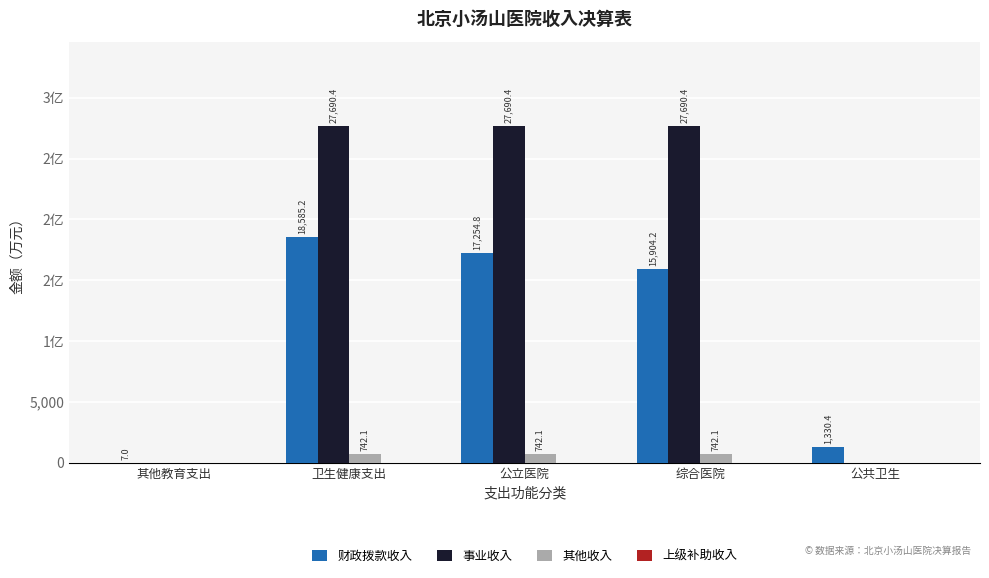

Reading right to left, list all the values displayed in this chart.

财政拨款收入: 公共卫生=1330.4	综合医院=15904.2	公立医院=17254.8	卫生健康支出=18585.2	其他教育支出=7.0
事业收入: 公共卫生=0.0	综合医院=27690.4	公立医院=27690.4	卫生健康支出=27690.4	其他教育支出=0.0
其他收入: 公共卫生=0.0	综合医院=742.1	公立医院=742.1	卫生健康支出=742.1	其他教育支出=0.0
上级补助收入: 公共卫生=0.0	综合医院=0.0	公立医院=0.0	卫生健康支出=0.0	其他教育支出=0.0